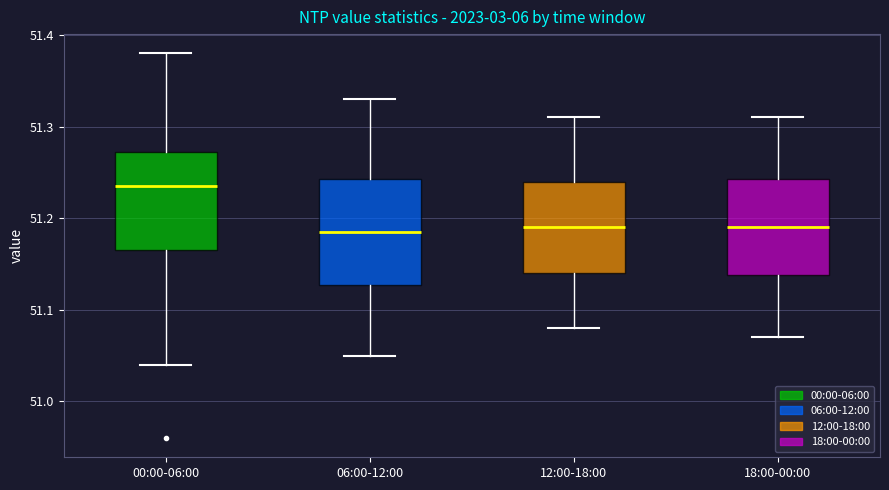

Reading left to right, read every box against the y-axis: the position of its median line, the range the box covers, and the ends of its whiskers. The values are not printed on the chart, so give them approximately, as read against the axis.

00:00-06:00: median 51.24, box 51.17 to 51.27, whiskers 51.04 to 51.38
06:00-12:00: median 51.19, box 51.13 to 51.24, whiskers 51.05 to 51.33
12:00-18:00: median 51.19, box 51.14 to 51.24, whiskers 51.08 to 51.31
18:00-00:00: median 51.19, box 51.14 to 51.24, whiskers 51.07 to 51.31